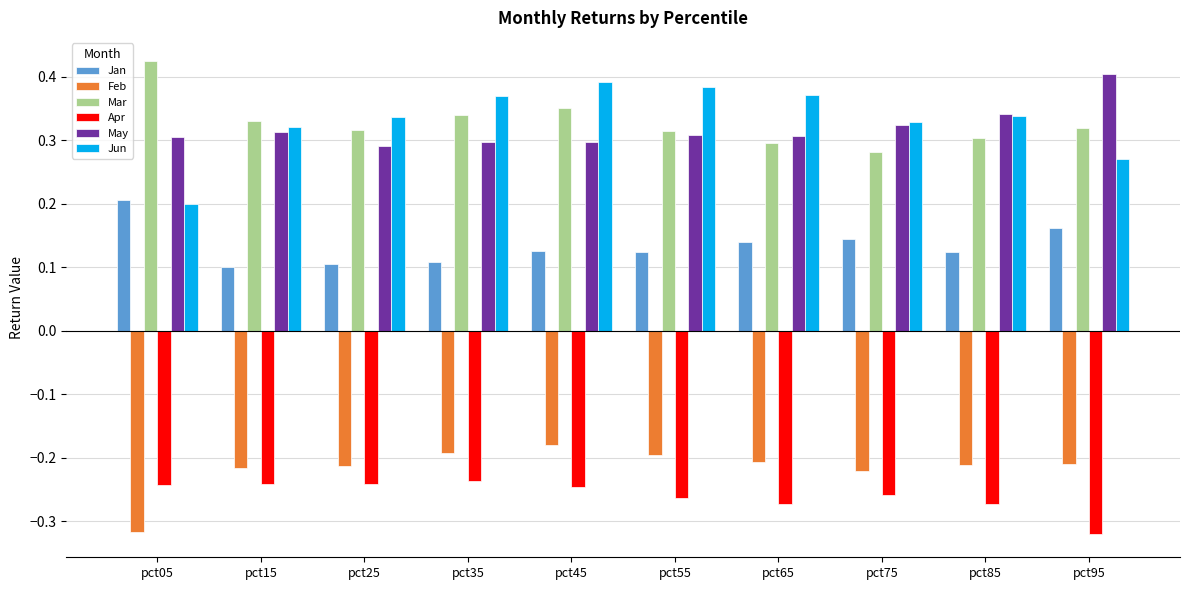

What is the spread (max minus min) of values at pct35?

0.6